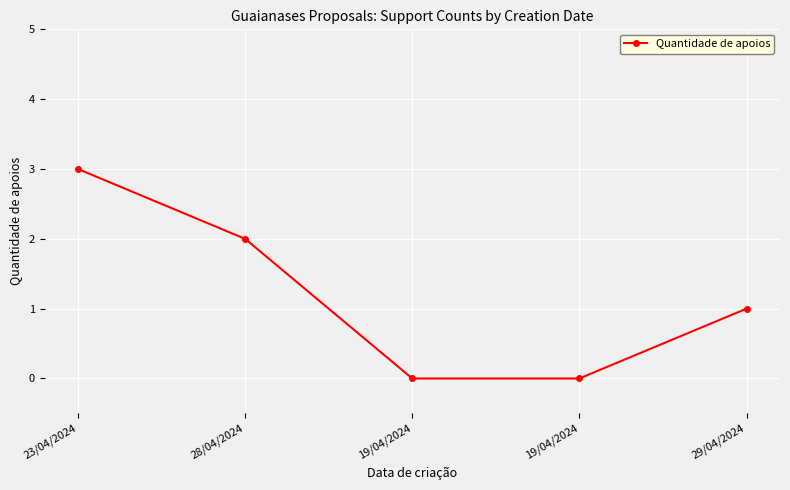

Count the number of categories in the chart.

5